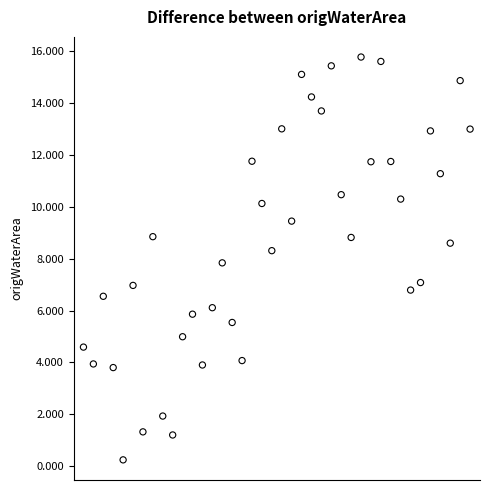

What is the range of Y values (max minus min)?

15.5